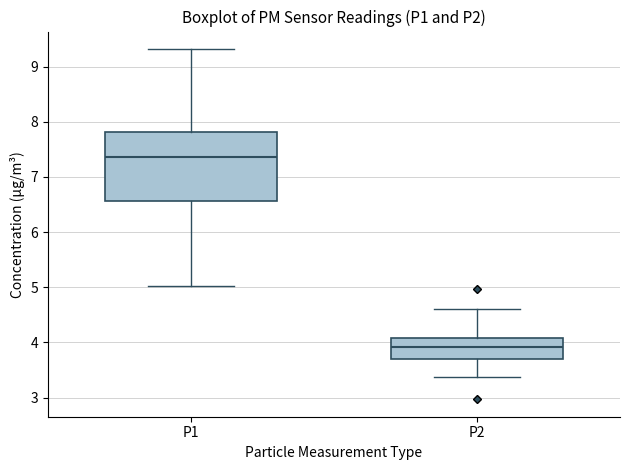

Which box has the highest median line?

P1